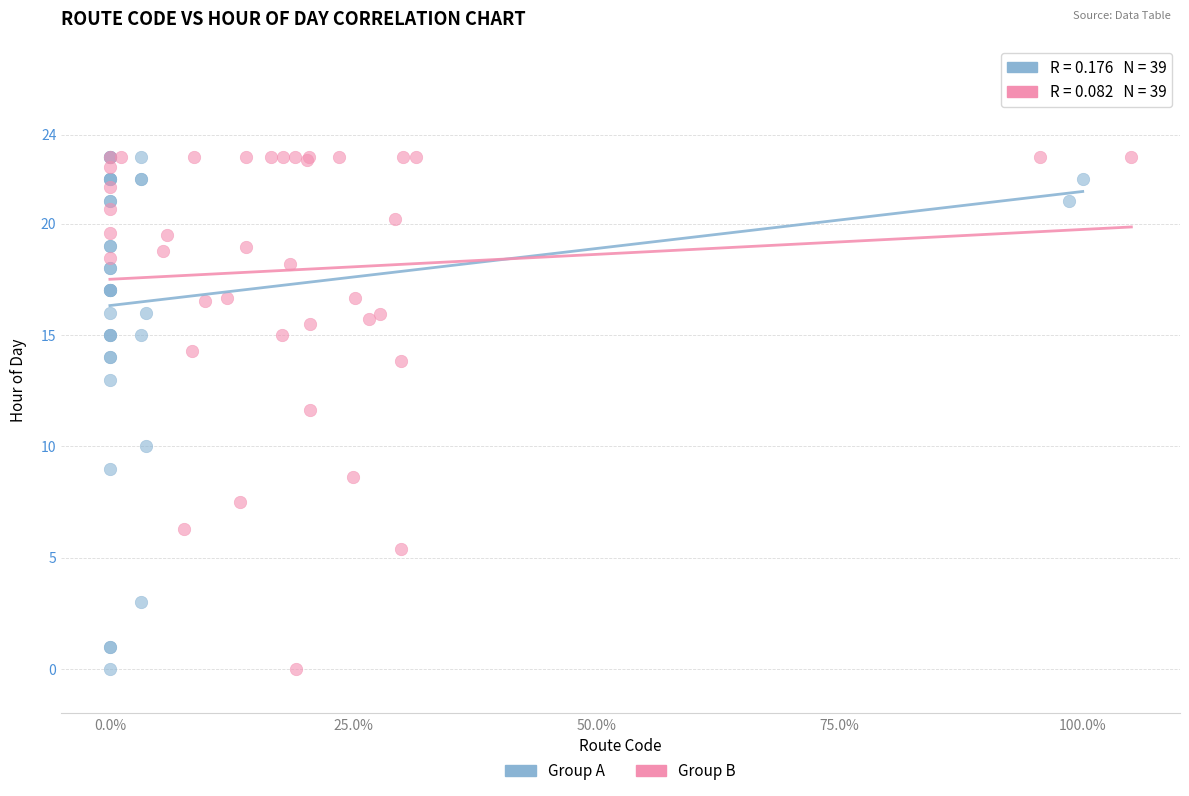

What are all the series names shown in the legend?

Group A, Group B